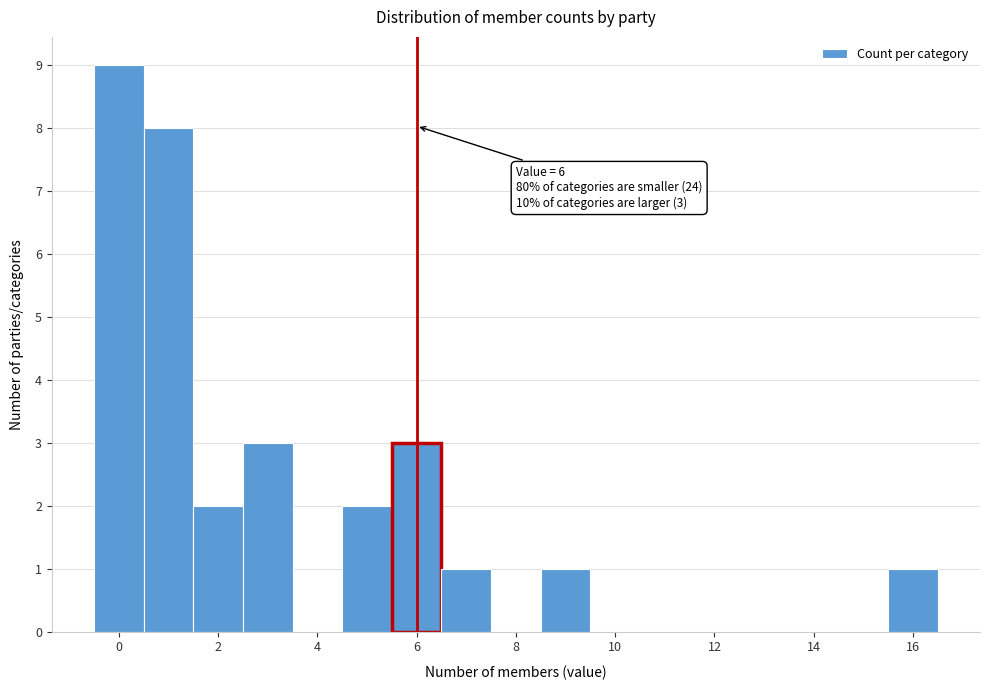

Over which range of the x-axis is the bar tallest?

-0.5 to 0.5